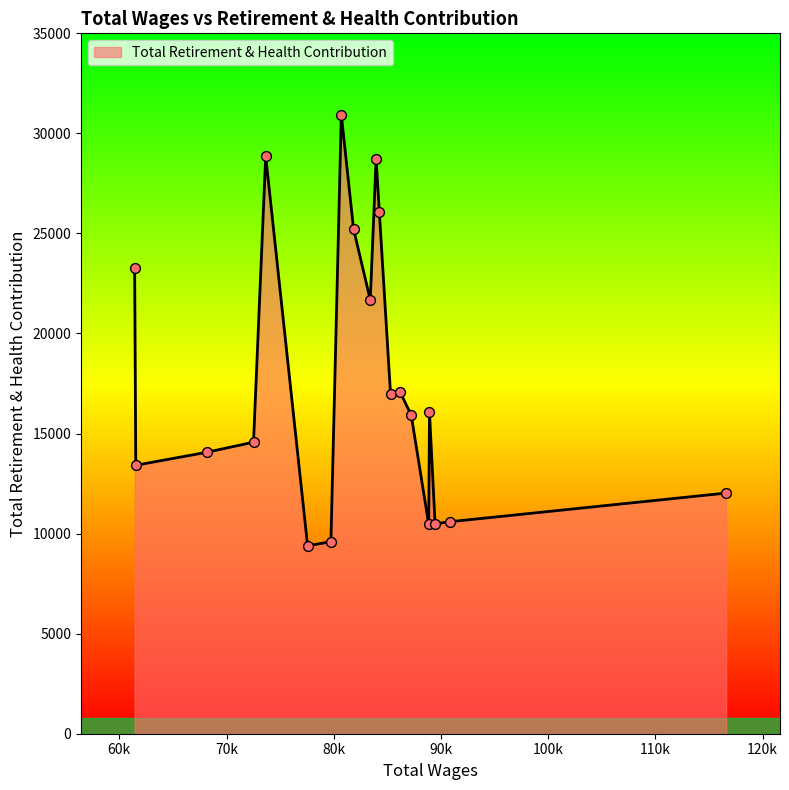

What is the minimum value shown in the chart?

9388